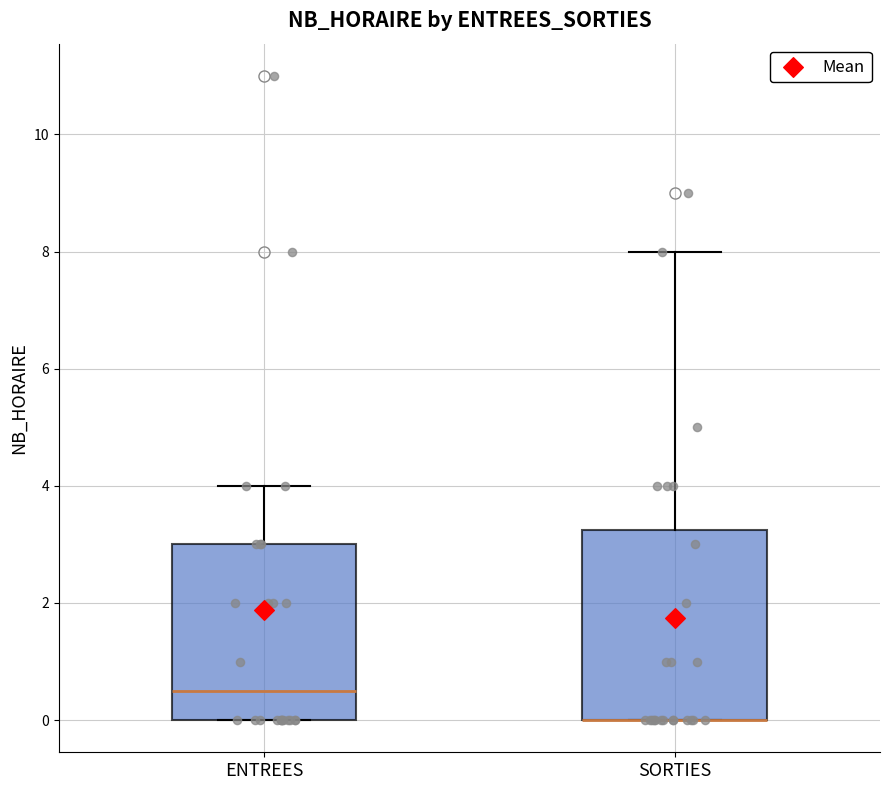

Reading left to right, transcribe this box plot: for each box, give where its median line is, the range the box spans, and where its two whiskers end, as read against the y-axis. The values are not printed on the chart, so give them approximately, as read against the axis.

ENTREES: median 0.6, box 0.0 to 3.0, whiskers 0.0 to 4.0
SORTIES: median 0.0 (drawn on the box's lower edge), box 0.0 to 3.2, whiskers 0.0 to 8.0